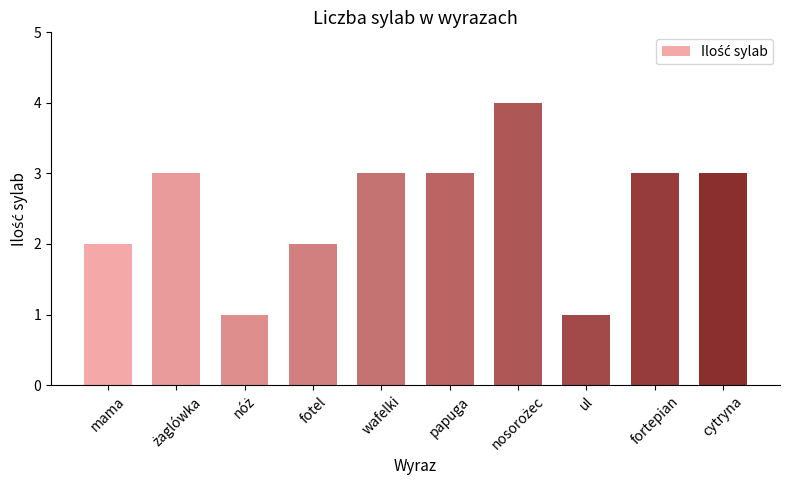

What is the difference between the maximum and minimum values?

3